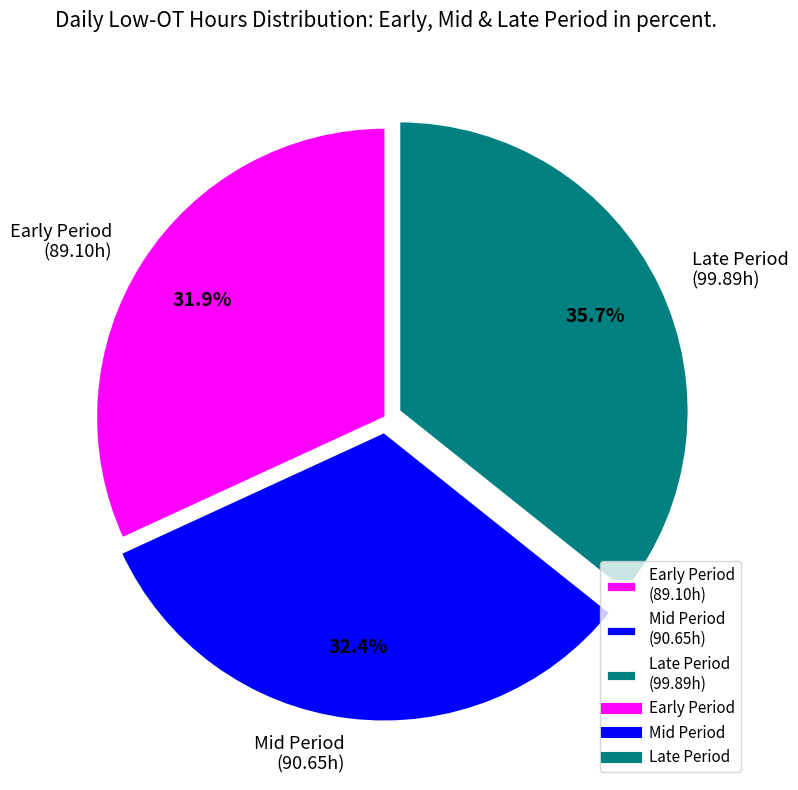

Which has a higher value, Late Period (99.89h) or Mid Period (90.65h)?

Late Period (99.89h)